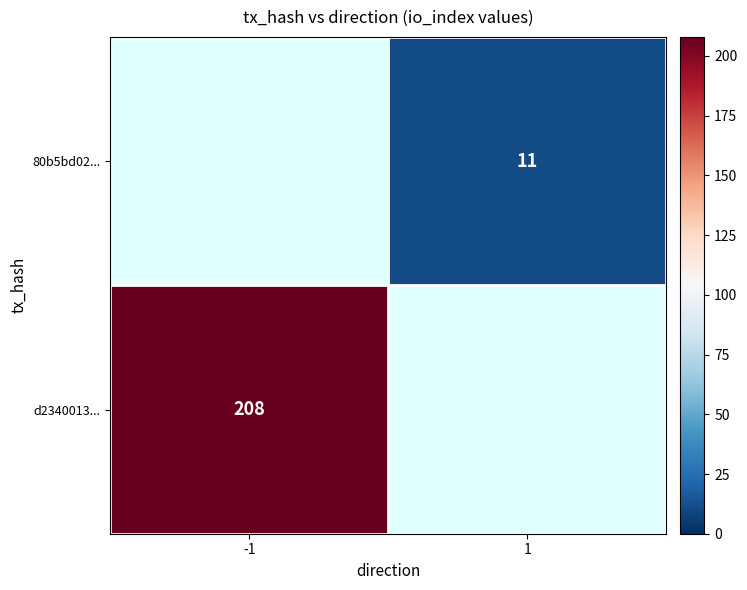

True or false: d2340013... has a value of 327 at -1.

False